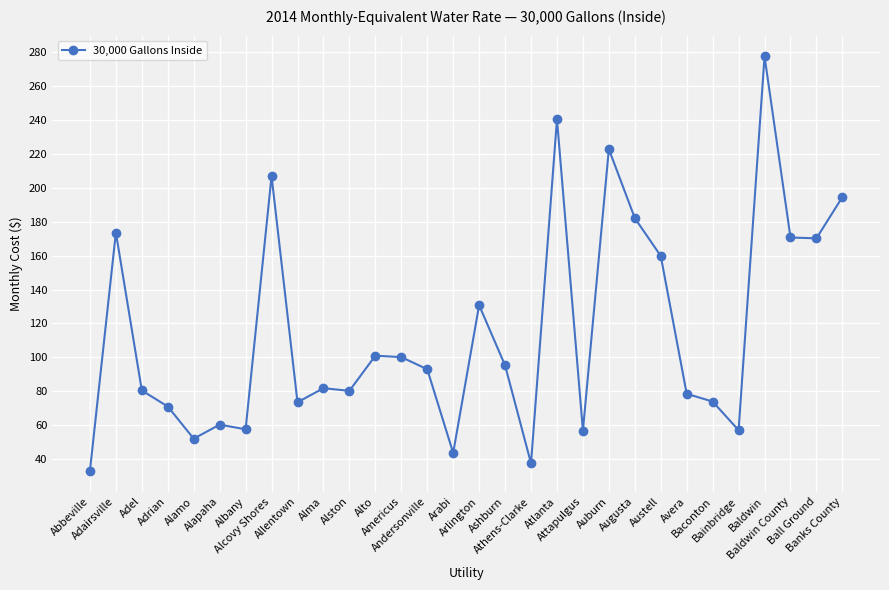

What is the average value?

115.2